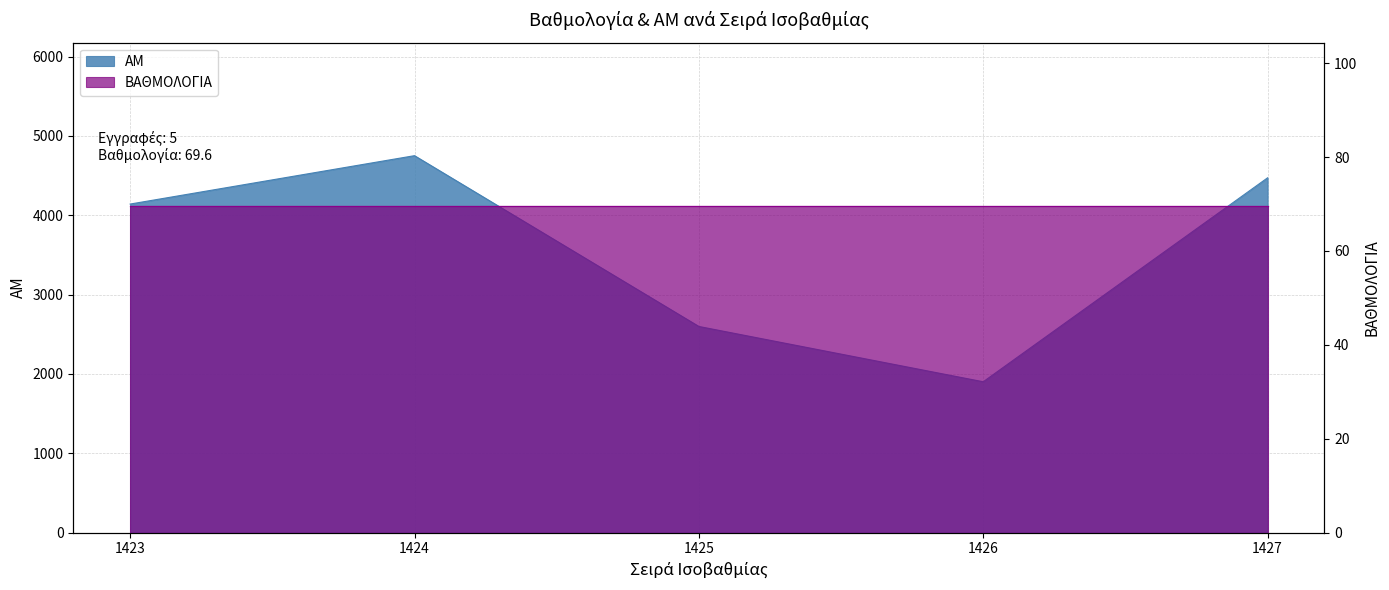

Is it true that the value at 1427 is 4473?

True